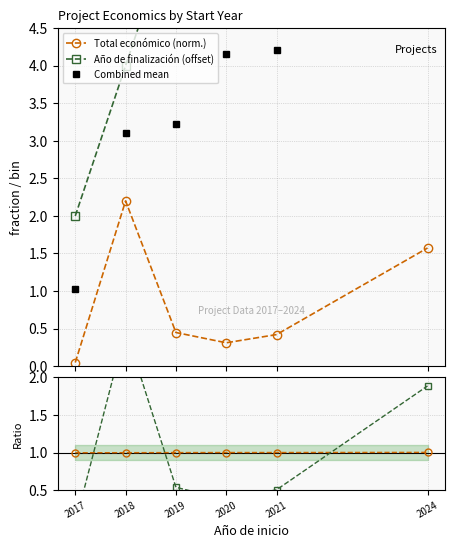

What value does the Total económico series have at 2020?

1.0